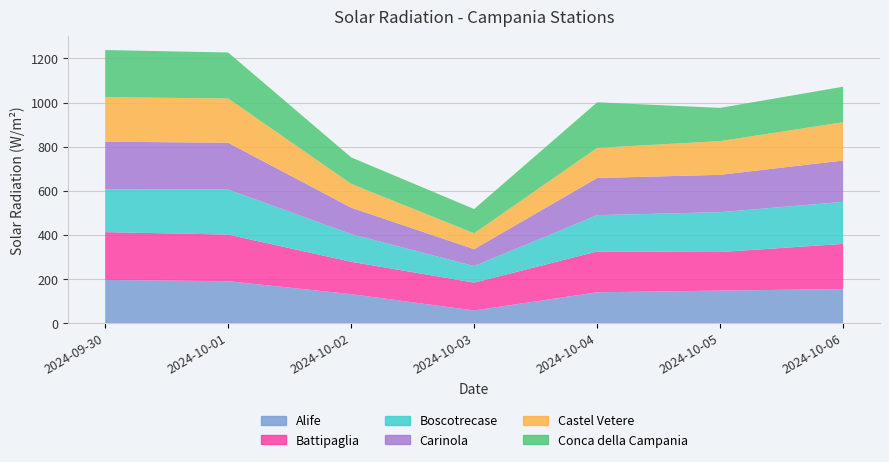

Reading right to left, extract all data points from this chart.

Alife: 2024-10-06=154.8	2024-10-05=147.8	2024-10-04=140.1	2024-10-03=57.7	2024-10-02=131.8	2024-10-01=190.4	2024-09-30=196.2
Battipaglia: 2024-10-06=204.7	2024-10-05=174.7	2024-10-04=185.0	2024-10-03=126.3	2024-10-02=146.7	2024-10-01=211.3	2024-09-30=216.7
Boscotrecase: 2024-10-06=190.5	2024-10-05=180.8	2024-10-04=164.7	2024-10-03=74.9	2024-10-02=125.6	2024-10-01=204.4	2024-09-30=193.6
Carinola: 2024-10-06=187.4	2024-10-05=169.3	2024-10-04=168.4	2024-10-03=76.7	2024-10-02=119.6	2024-10-01=212.0	2024-09-30=216.2
Castel Vetere: 2024-10-06=173.7	2024-10-05=152.9	2024-10-04=136.5	2024-10-03=72.0	2024-10-02=108.1	2024-10-01=200.7	2024-09-30=202.0
Conca della Campania: 2024-10-06=160.9	2024-10-05=150.6	2024-10-04=206.6	2024-10-03=109.9	2024-10-02=120.0	2024-10-01=208.4	2024-09-30=213.6